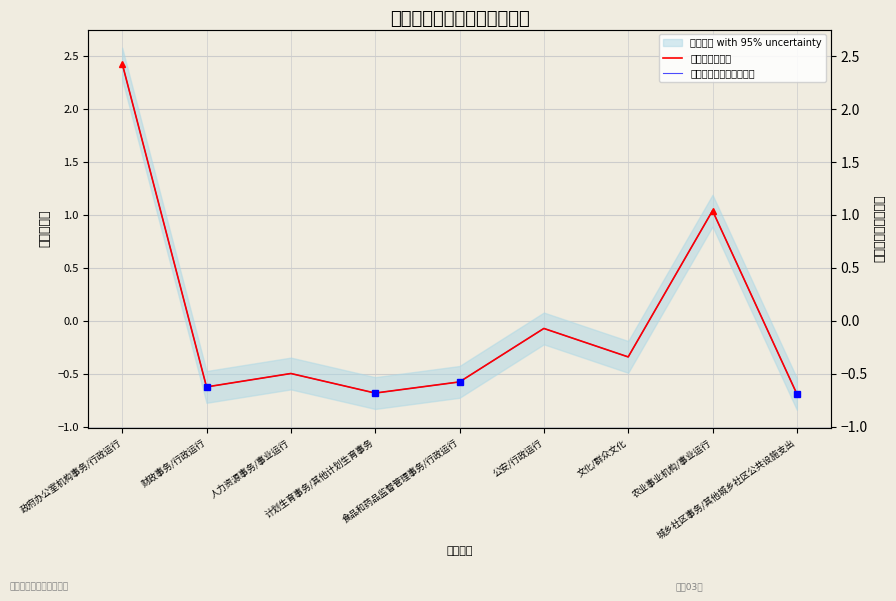

Is this an area chart (filled region under the line)?

No